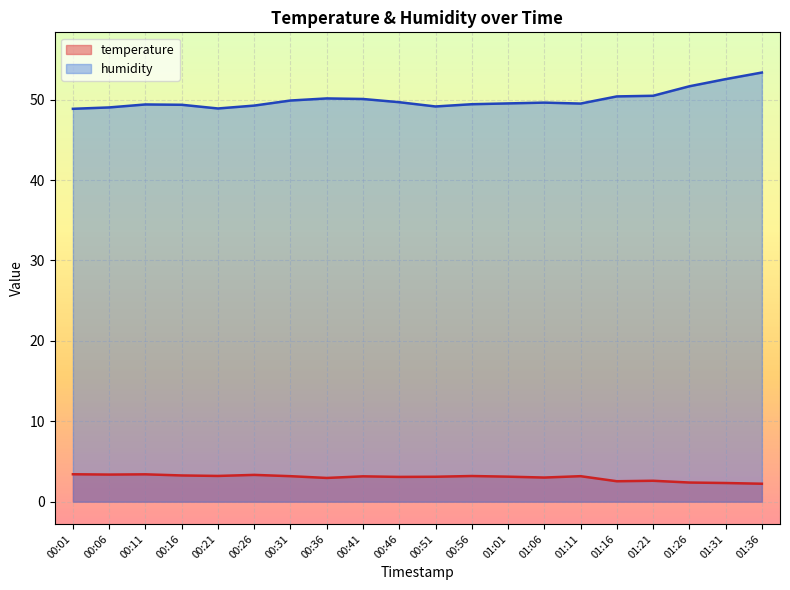

What is the value of the humidity point at the 13th from the left?

49.5